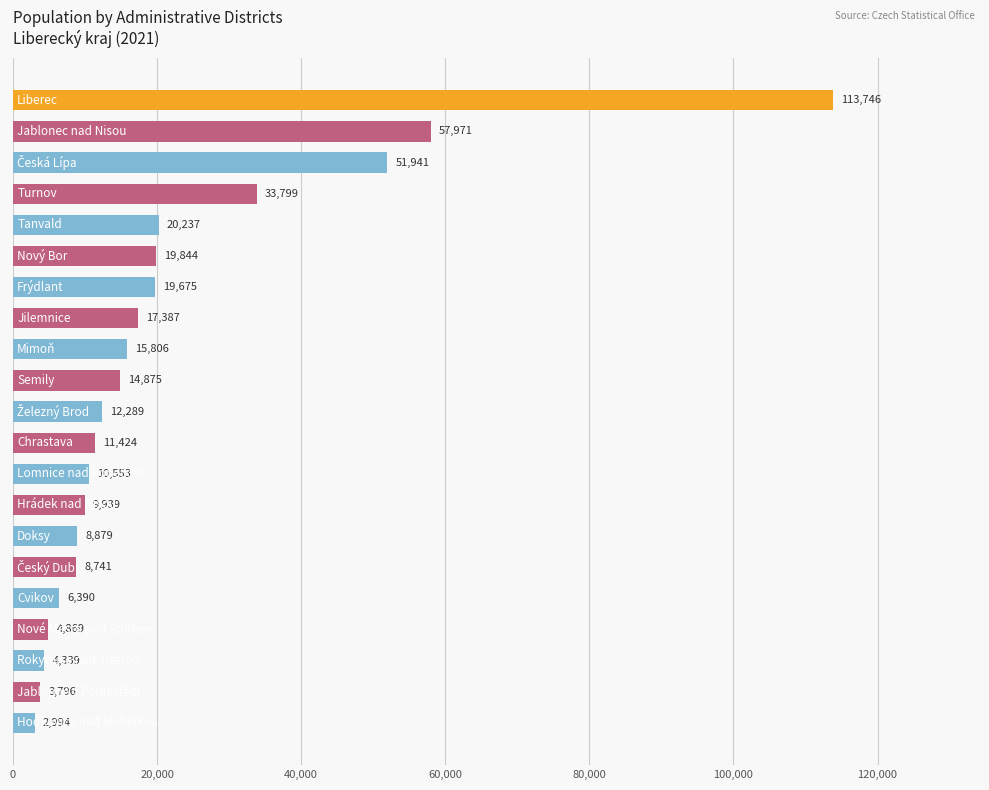

What is the greatest value displayed?

113746